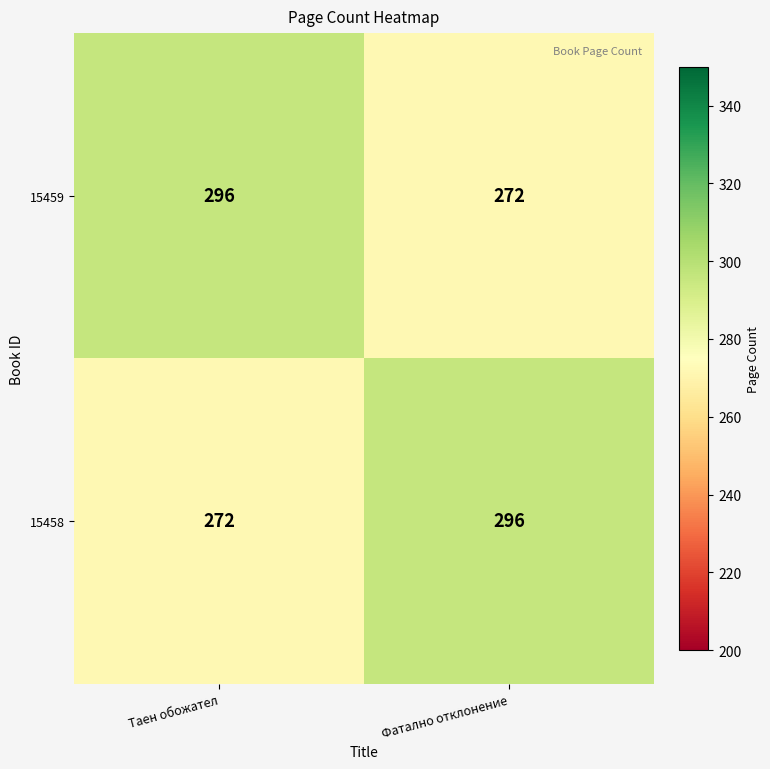

Reading left to right, list all the values displayed in this chart.

15459: 296	272
15458: 272	296